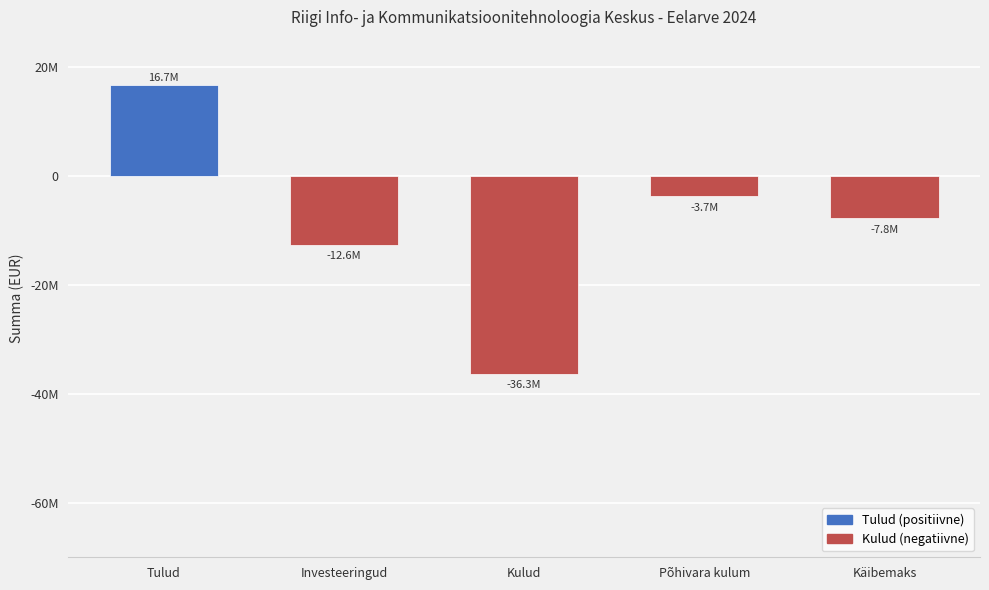

At which label does the data first exceed -7766580?

Tulud